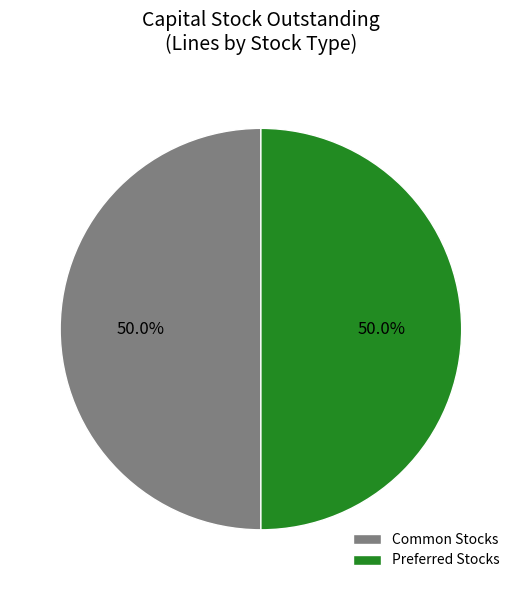

Approximately how many times larger is the value at Common Stocks compared to Preferred Stocks?

1.0